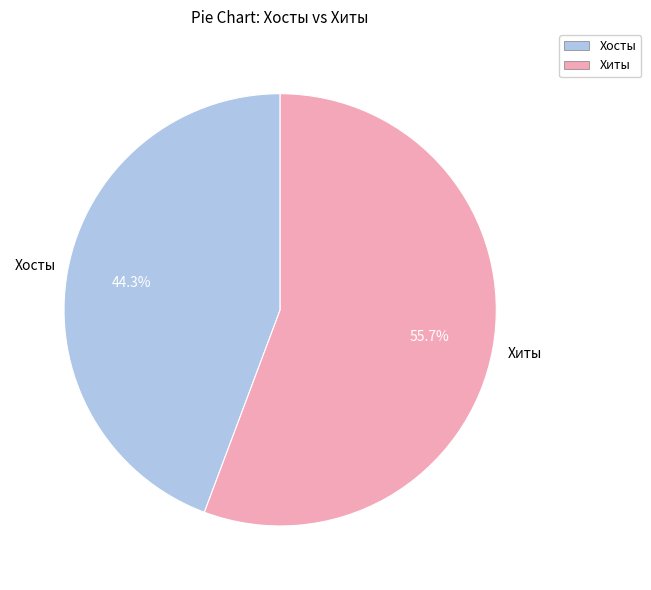

Does Хиты account for over 50% of the chart?

Yes